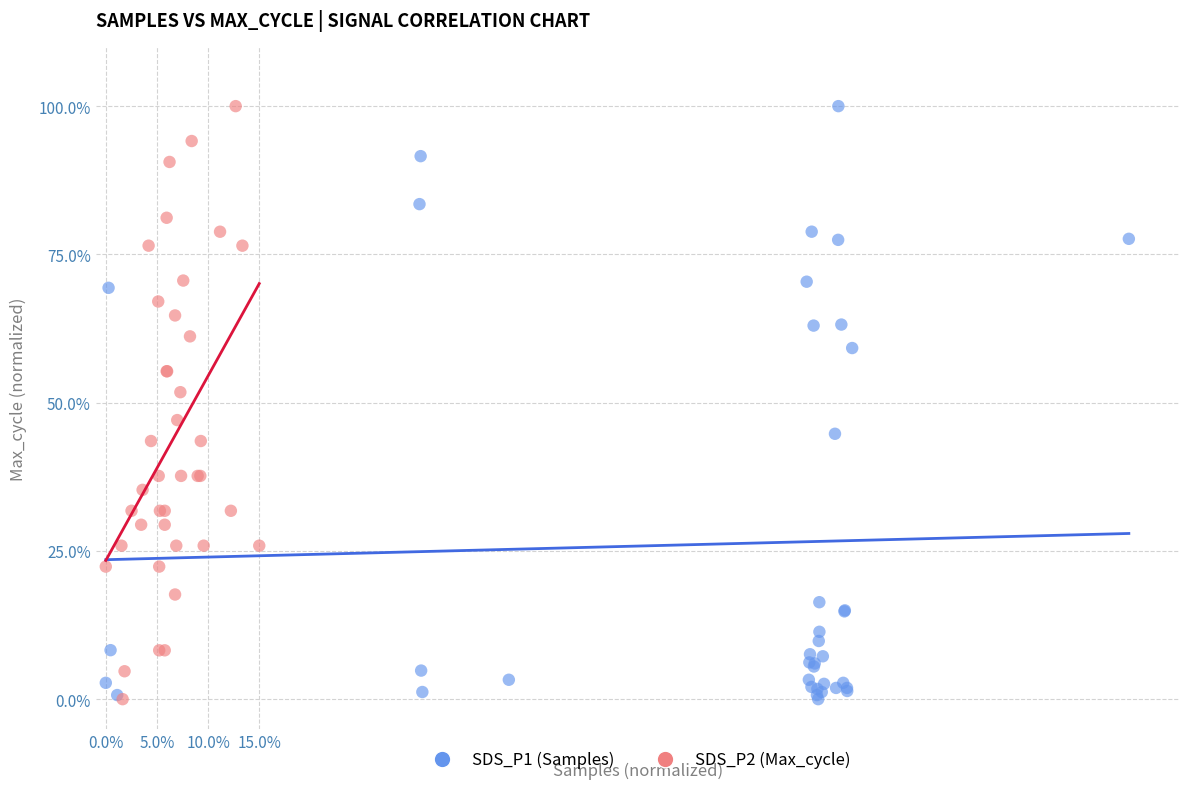

What are all the series names shown in the legend?

SDS_P1 (Samples), SDS_P2 (Max_cycle)